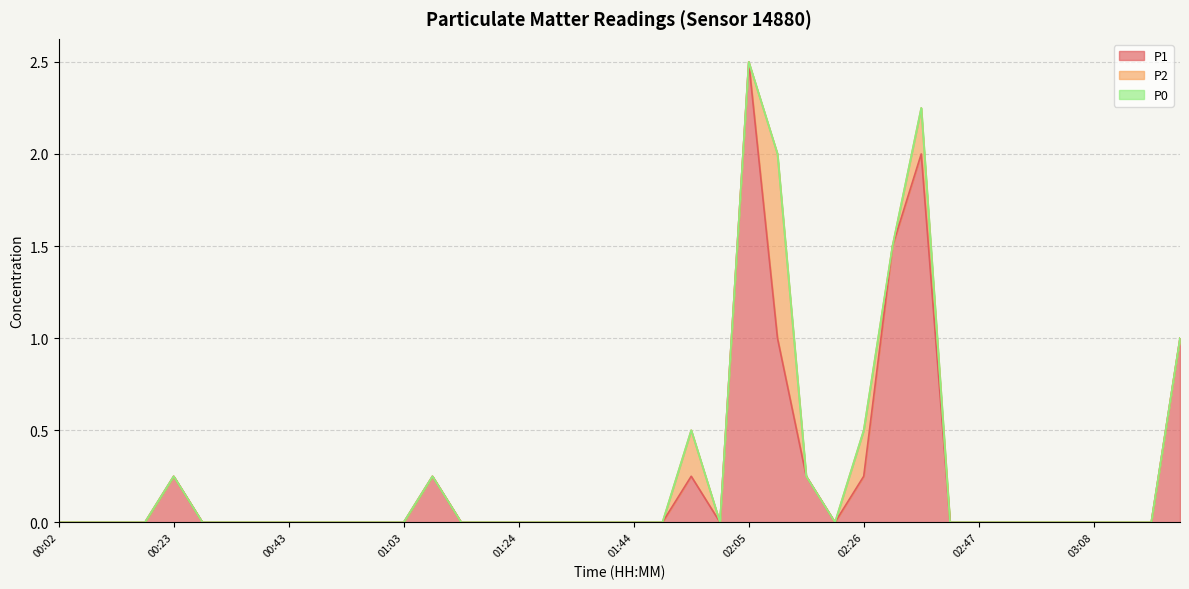

True or false: P1 and P2 cross at least once.

False